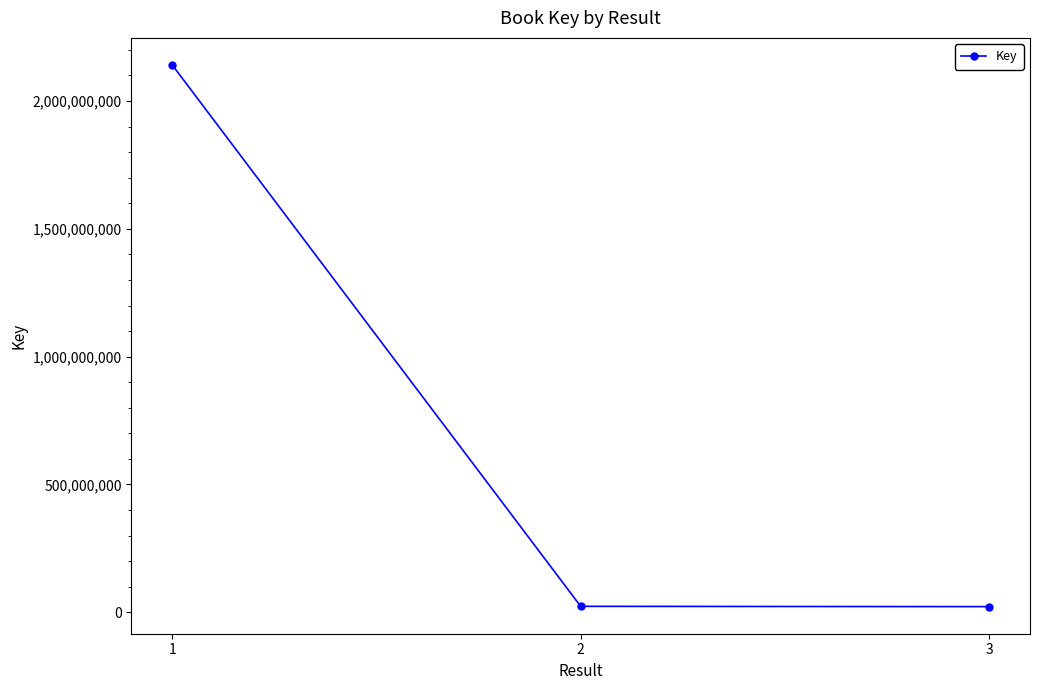

Is it true that the value at 1 is 1014831037?

False